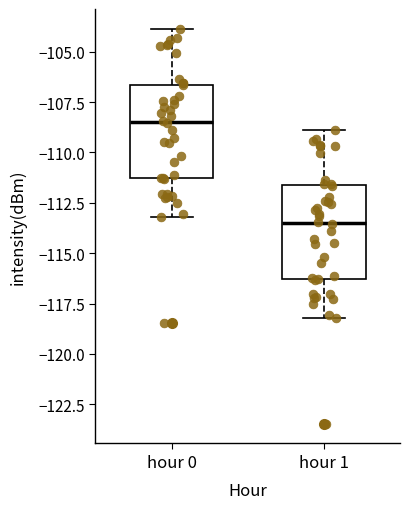

Reading left to right, transcribe this box plot: for each box, give where its median line is, the range the box spans, and where its two whiskers end, as read against the y-axis. The values are not printed on the chart, so give them approximately, as read against the axis.

hour 0: median -108.5, box -111.5 to -106.5, whiskers -113.0 to -104.0
hour 1: median -113.5, box -116.5 to -111.5, whiskers -118.0 to -109.0